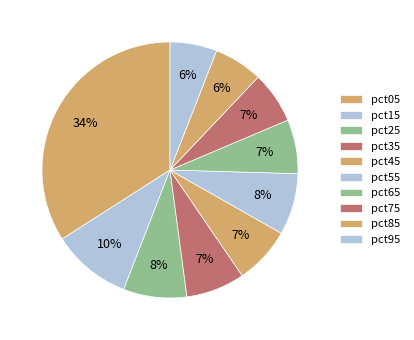

Is it true that pct55 is 8% of the pie?

True